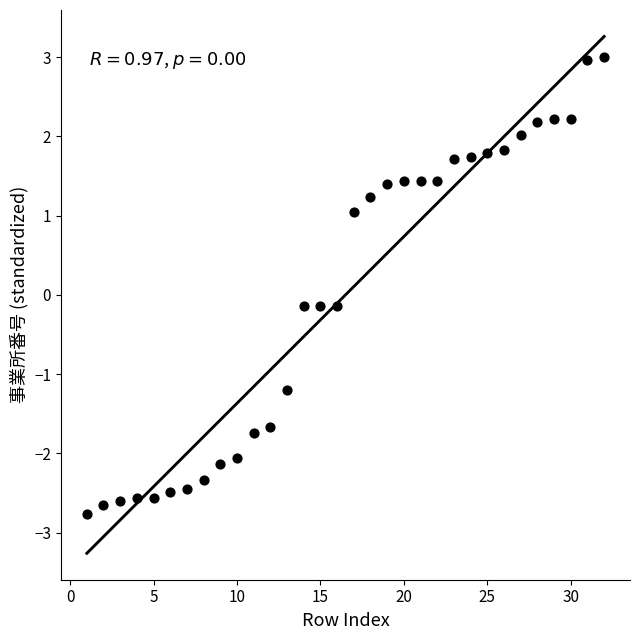

What is the range of Y values (max minus min)?

5.8